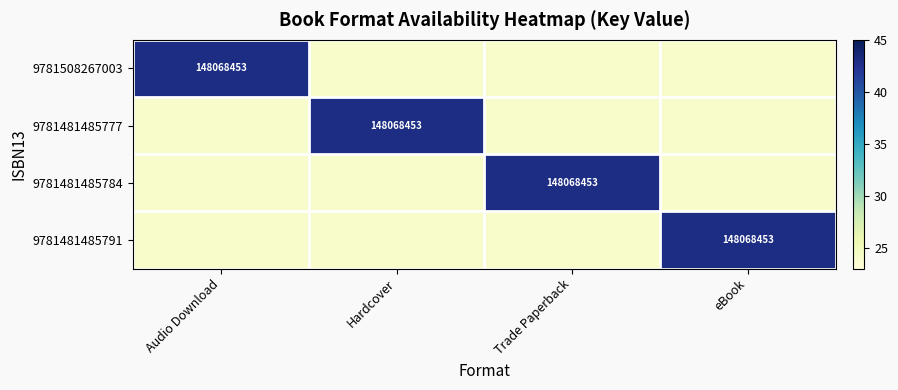

Is it true that 9781508267003 equals 148068453 at Audio Download?

True